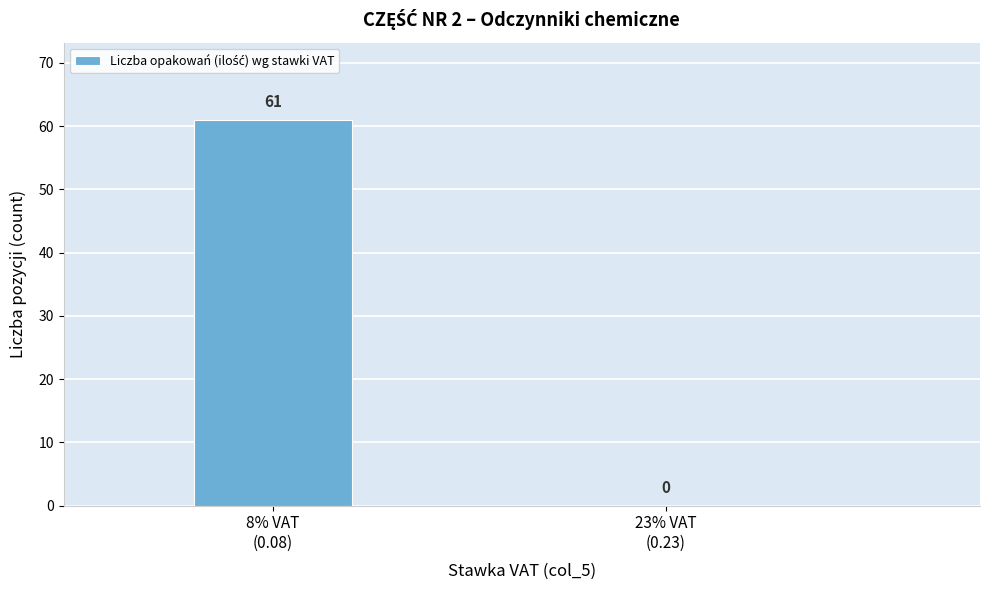

What is the greatest value displayed?

61